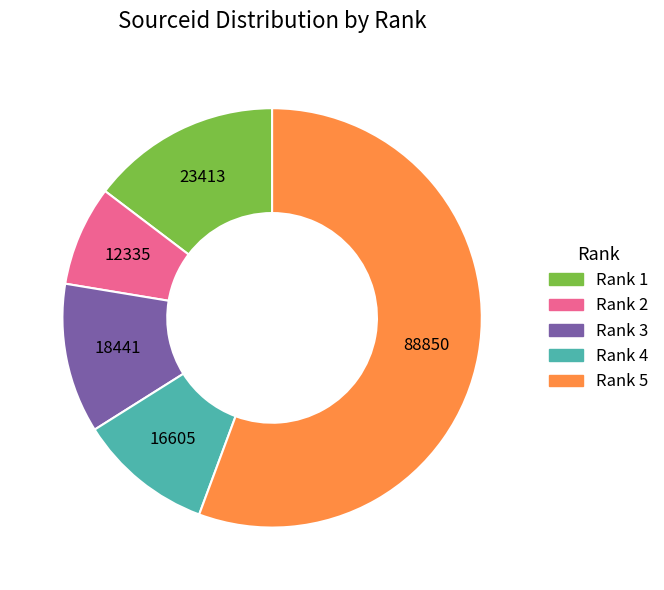

Which slice is the largest?

Rank 5